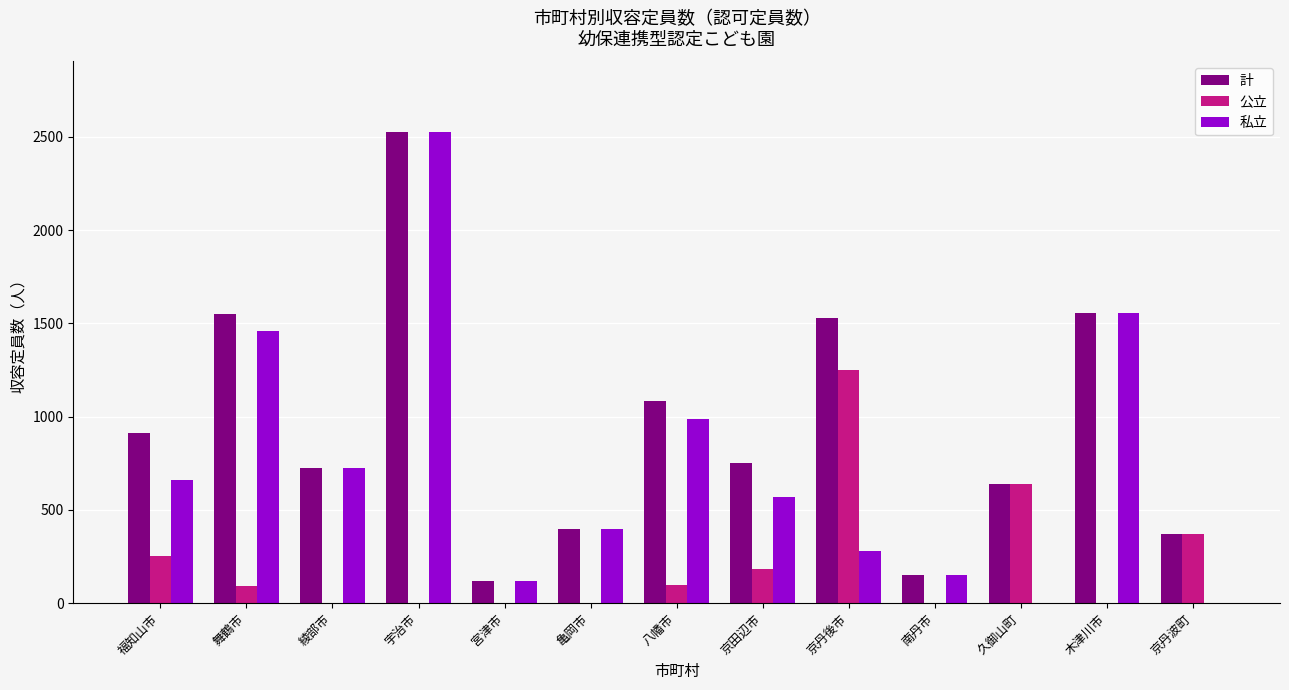

Is it true that 私立 equals 279 at 京丹後市?

True